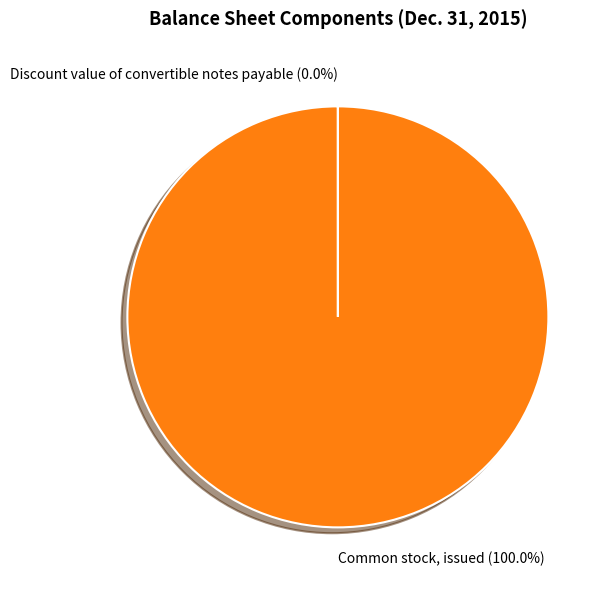

Is there any slice that represents more than half of the pie?

Yes